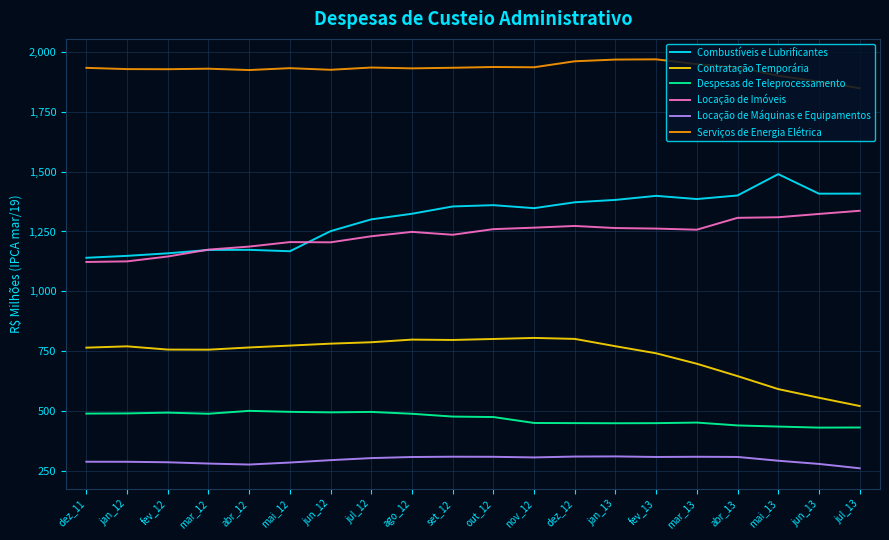

True or false: Serviços de Energia Elétrica and Combustíveis e Lubrificantes cross at least once.

False